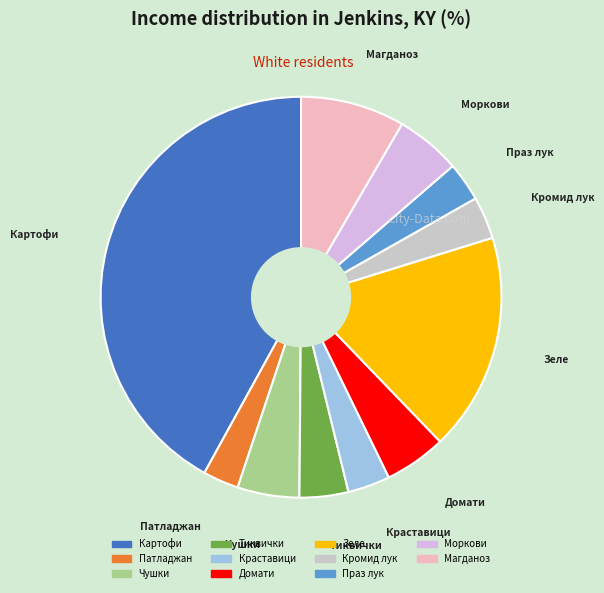

Does Праз лук account for over 50% of the chart?

No